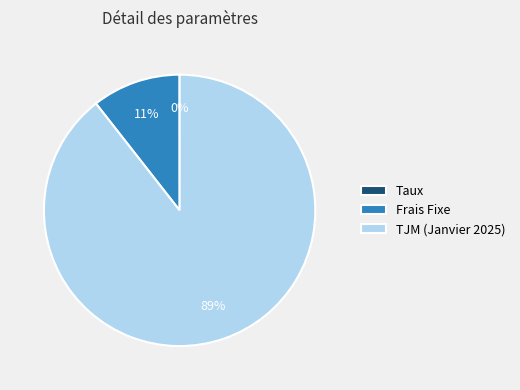

To the nearest percent, what is the average slice percentage?

33%